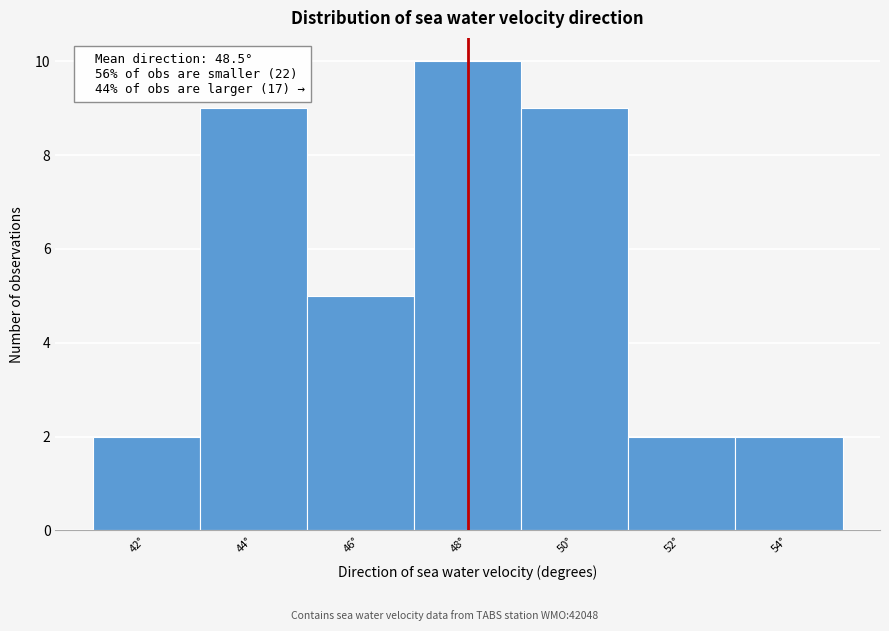

Reading left to right, list all the values displayed in this chart.

42°=2	44°=9	46°=5	48°=10	50°=9	52°=2	54°=2